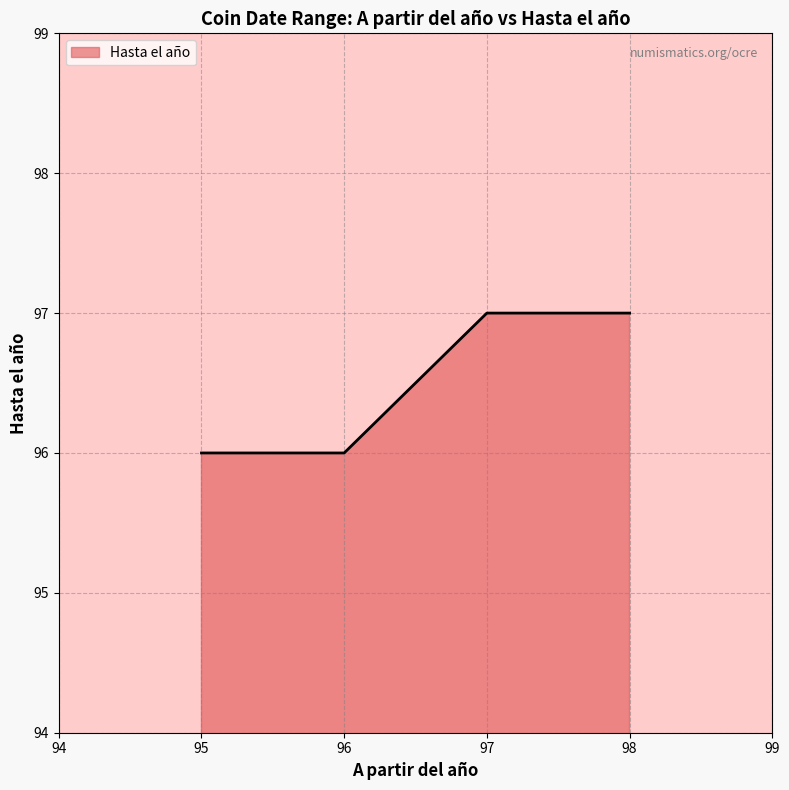

The chart shows a value of 97 at 97. True or false?

True